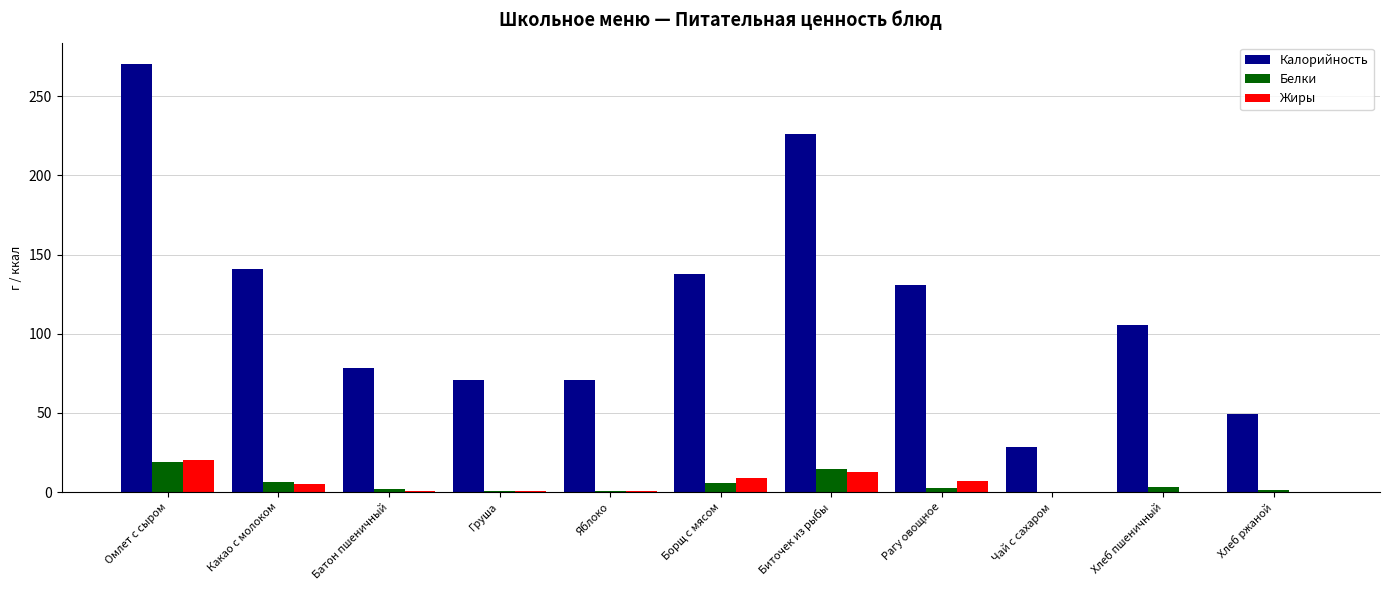

What is the approximate value of Жиры at Хлеб ржаной?

0.3